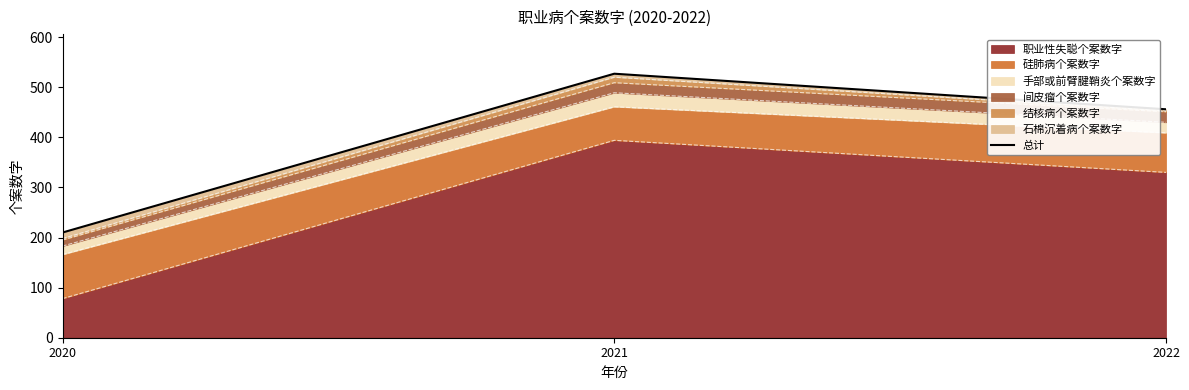

List the labels in order of value, largest first.

2021, 2022, 2020